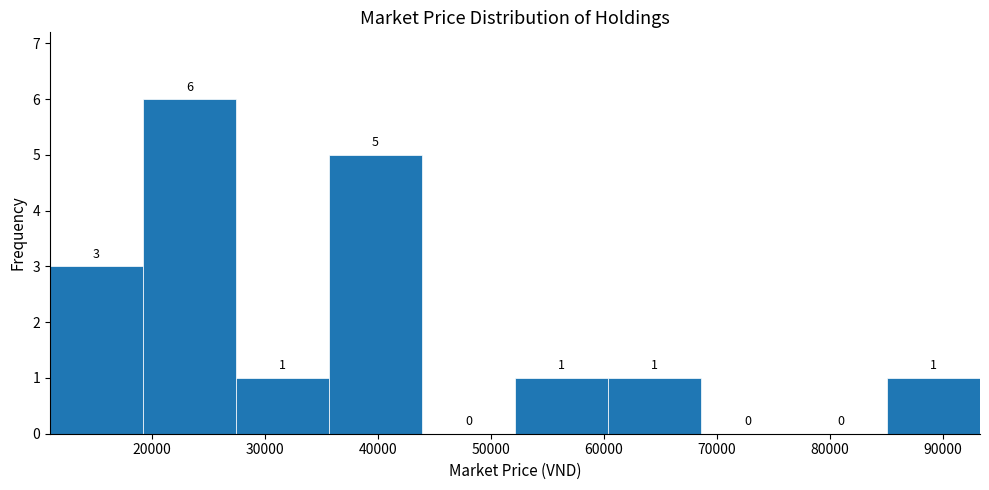

Reading left to right, transcribe this chart: for each bar, give the range it covers on the x-axis and its height. The bar edges are not printed on the chart, so give them approximately, as read against the axis.

11000 to 19000: 3
19000 to 27000: 6
27000 to 36000: 1
36000 to 44000: 5
44000 to 52000: 0
52000 to 60000: 1
60000 to 69000: 1
69000 to 77000: 0
77000 to 85000: 0
85000 to 93000: 1